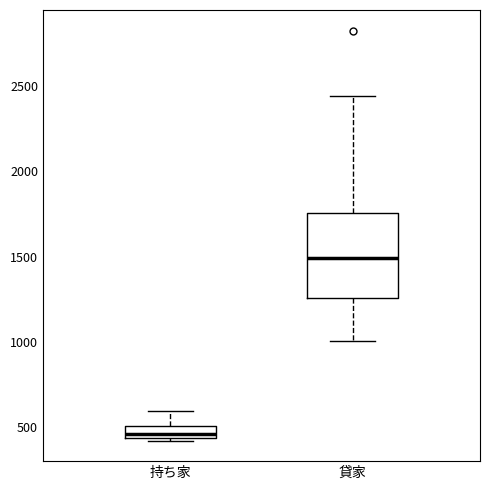

Where is the upper edge of the box for 持ち家 on the y-axis? The values are not printed on the chart, so give them approximately, as read against the axis.

500